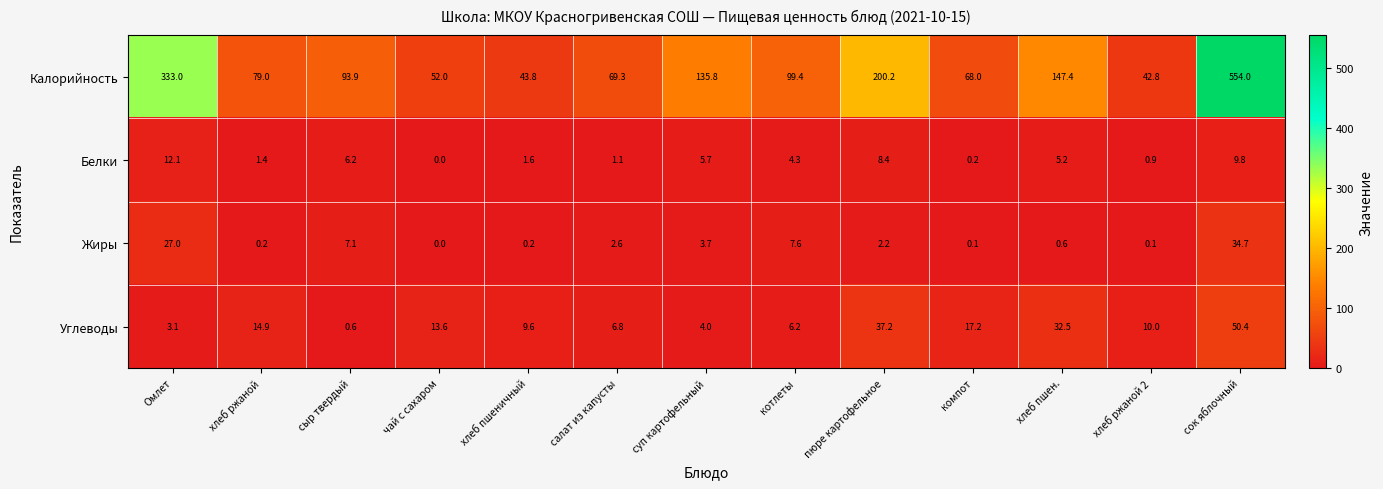

What is the approximate value of Жиры at сок яблочный?

34.7